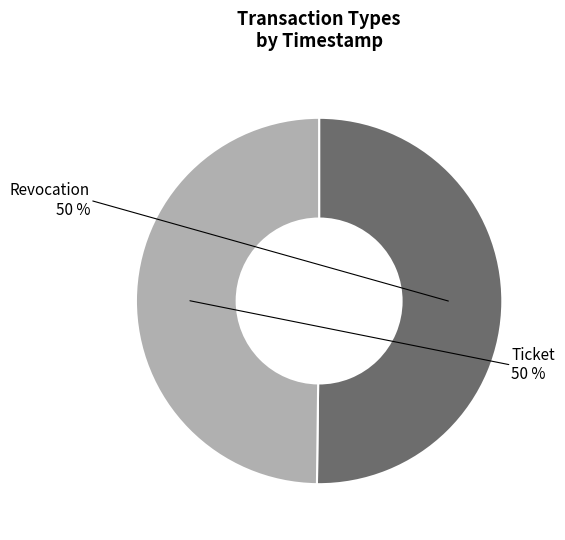

To the nearest percent, what is the average slice percentage?

50%